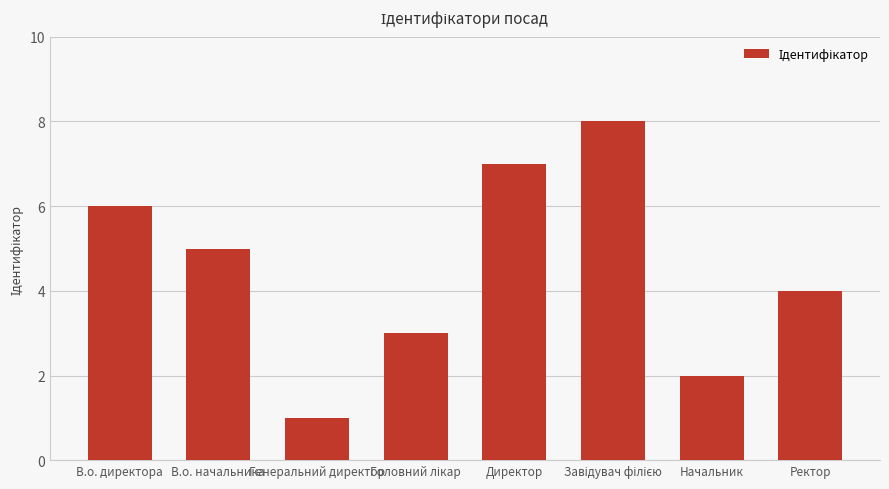

What value does the data have at Начальник?

2